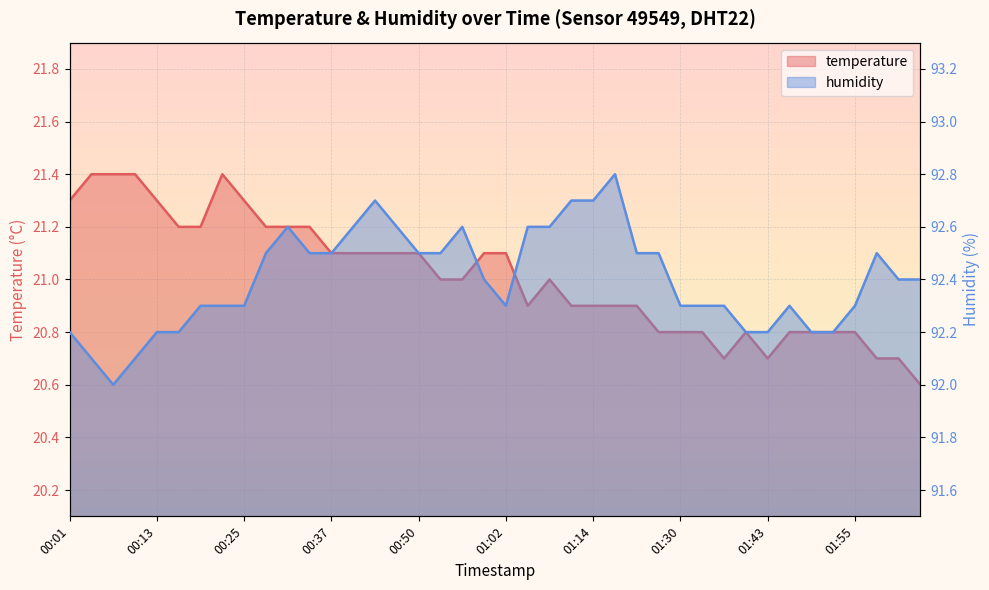

What is the maximum value for humidity?

92.8